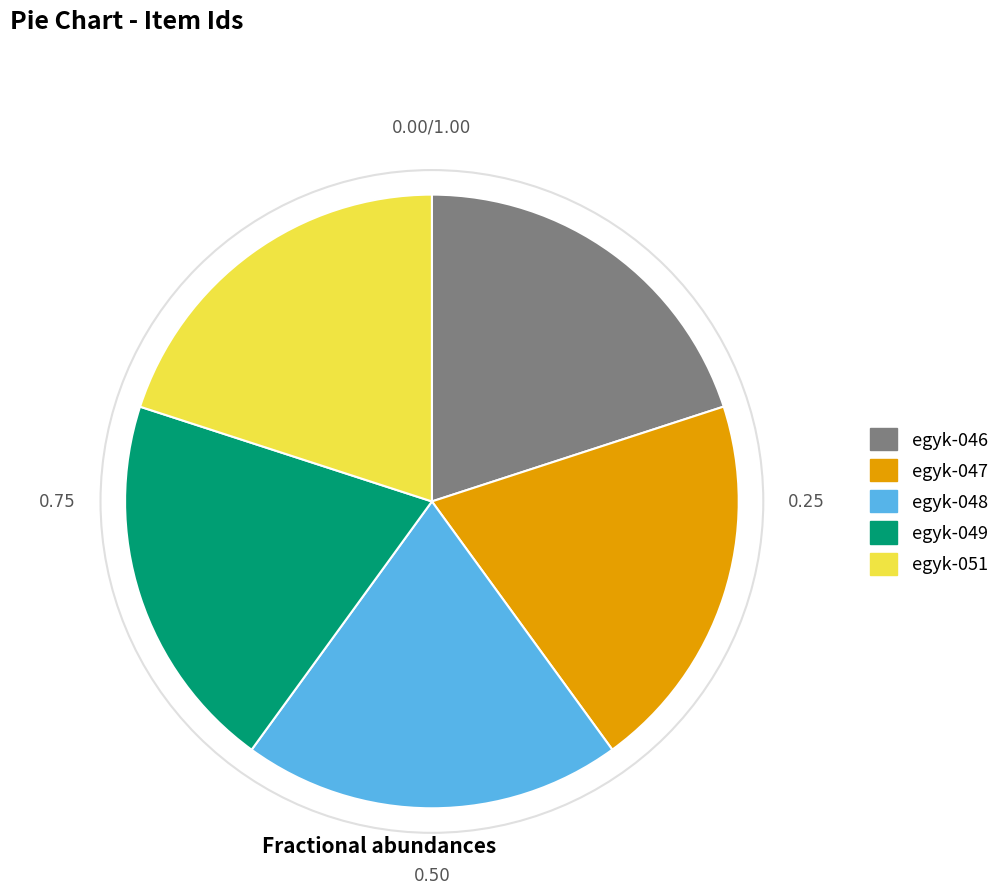

Does any single category account for the majority?

No